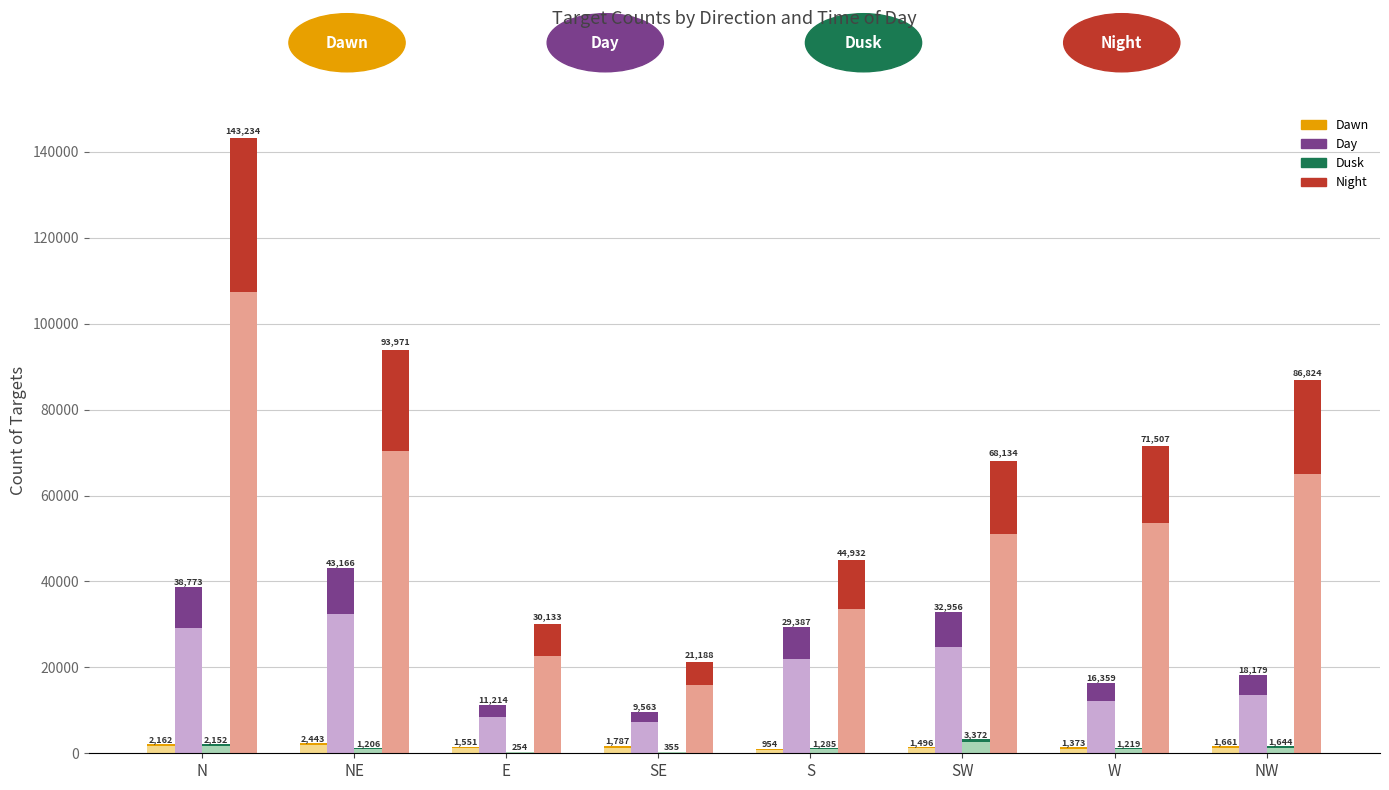

Are the bars horizontal?

No